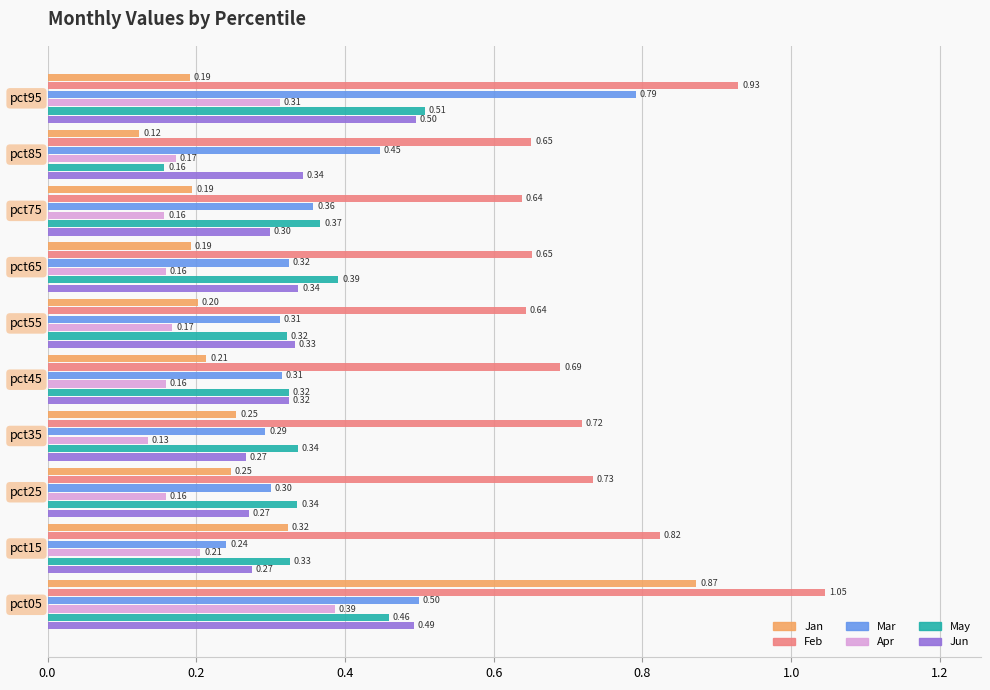

Which series has the largest total across all categories?

Feb